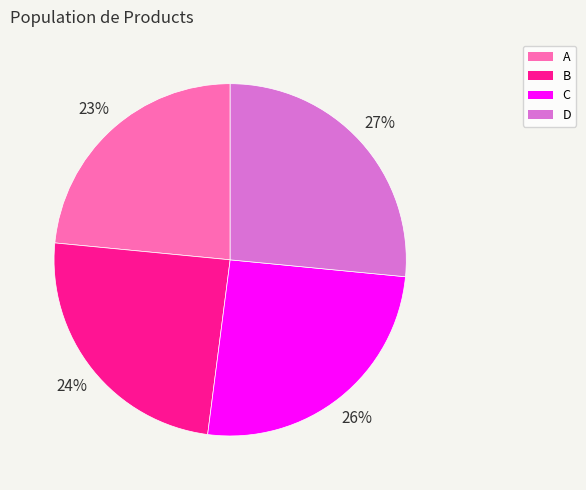

What is the largest slice in the pie chart?

D